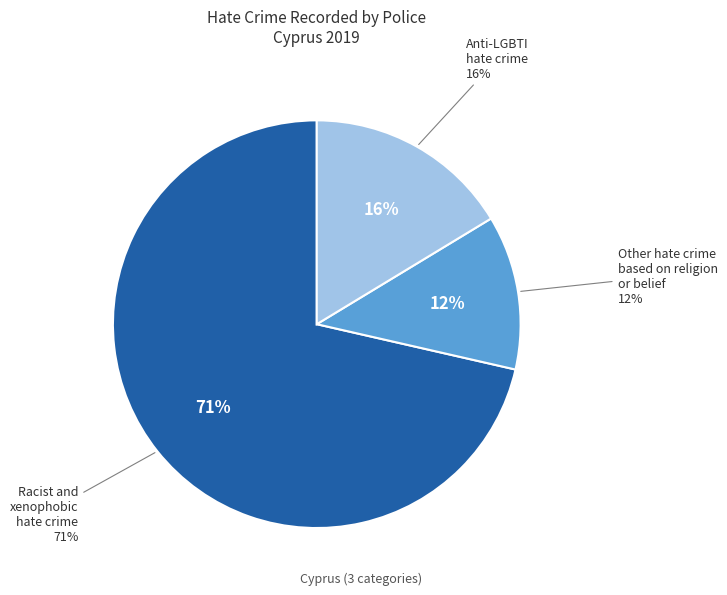

True or false: Racist and xenophobic hate crime accounts for 71% of the total.

True